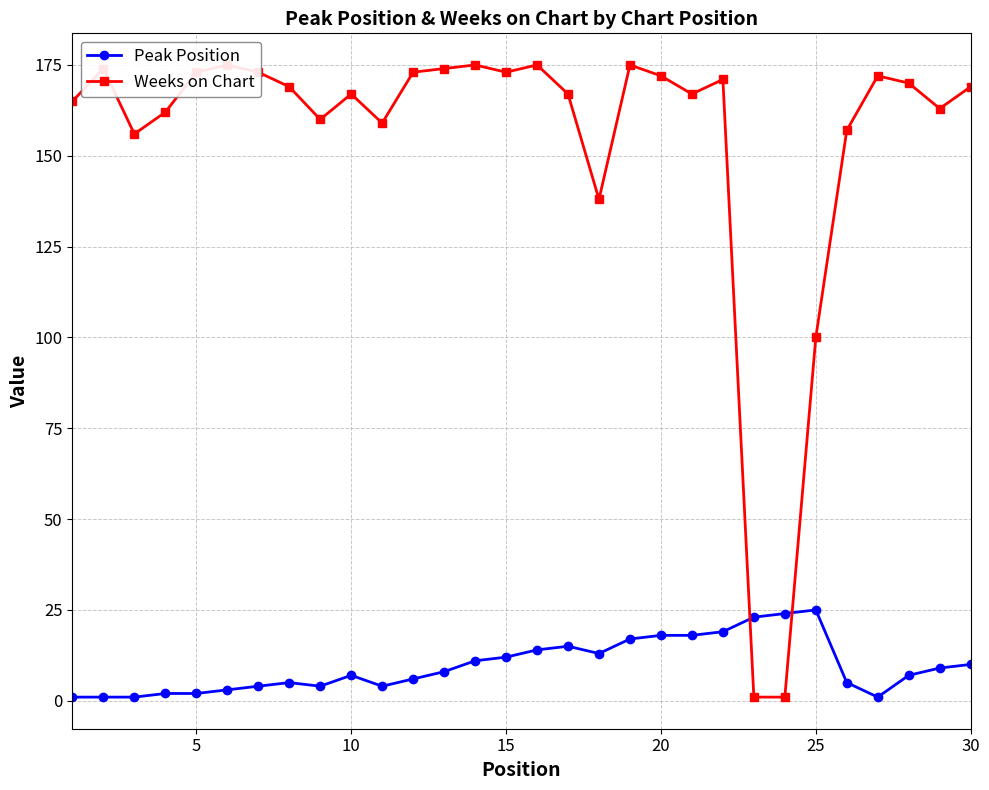

Which series has the largest range (max minus min)?

Weeks on Chart